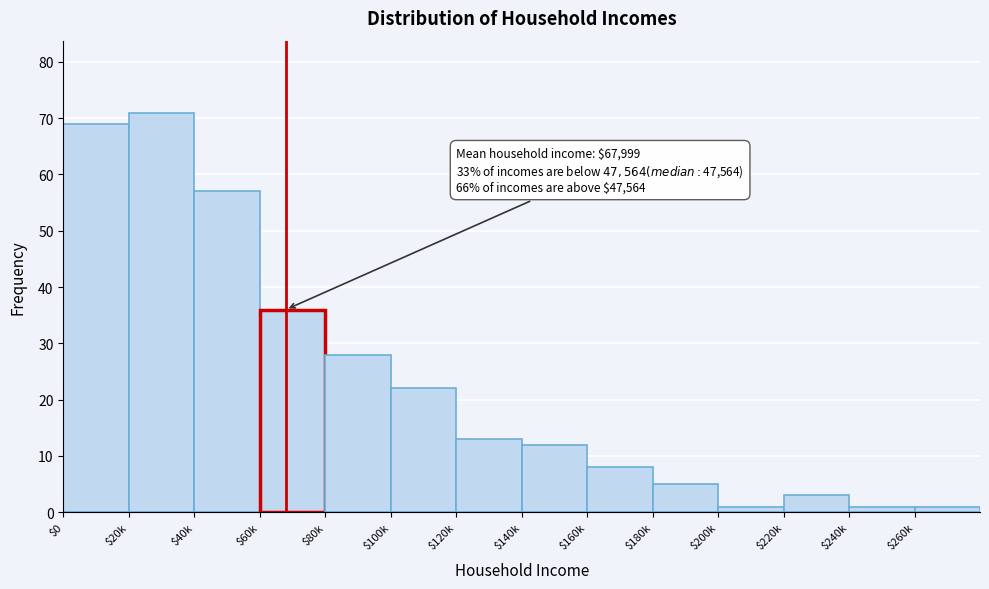

Reading left to right, transcribe all the data shown in this chart.

69	71	57	36	28	22	13	12	8	5	1	3	1	1